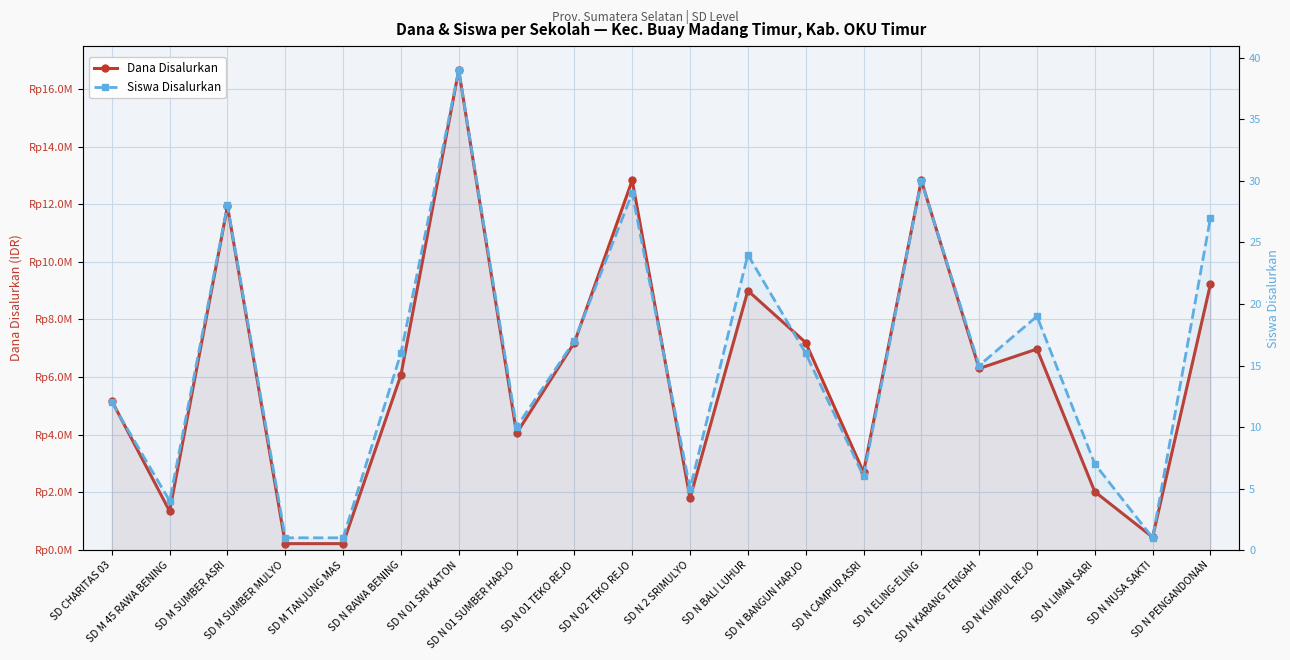

Where is the first local maximum for Siswa Disalurkan?

SD M SUMBER ASRI